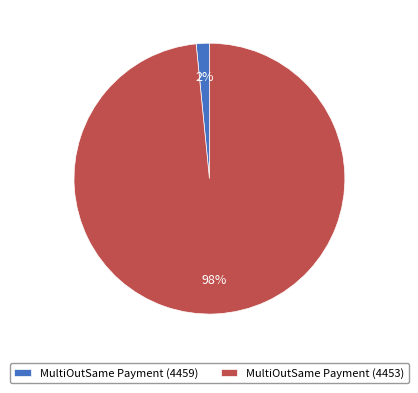

Rank the categories by value from highest to lowest.

MultiOutSame Payment (4453), MultiOutSame Payment (4459)